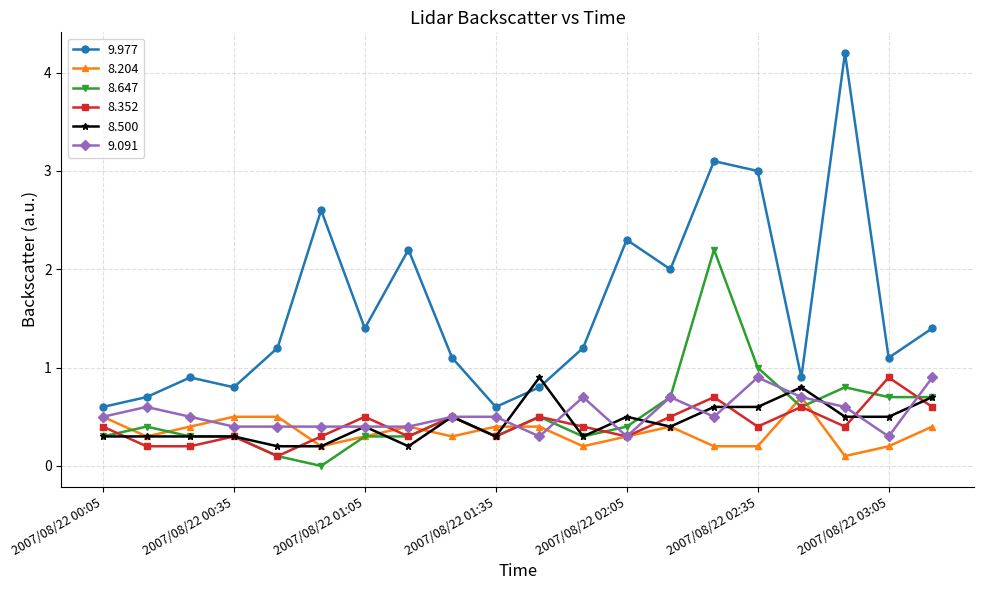

Which series has the largest range (max minus min)?

9.977